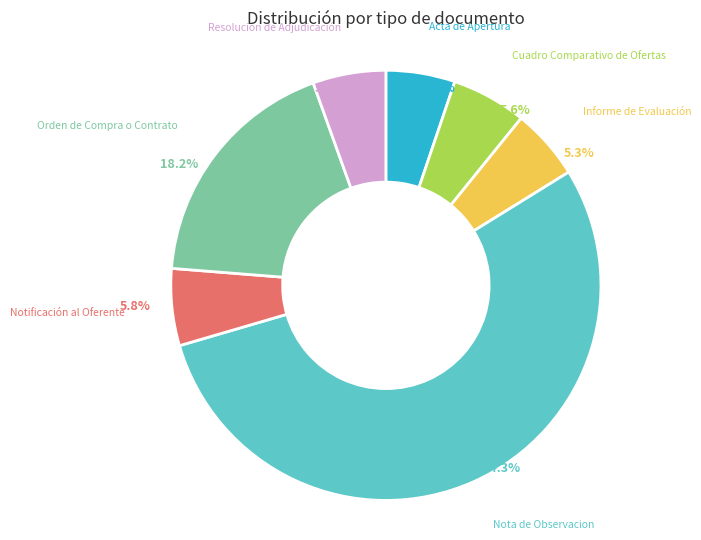

What is the ratio of the value at Informe de Evaluación to the value at Notificación al Oferente?

0.9